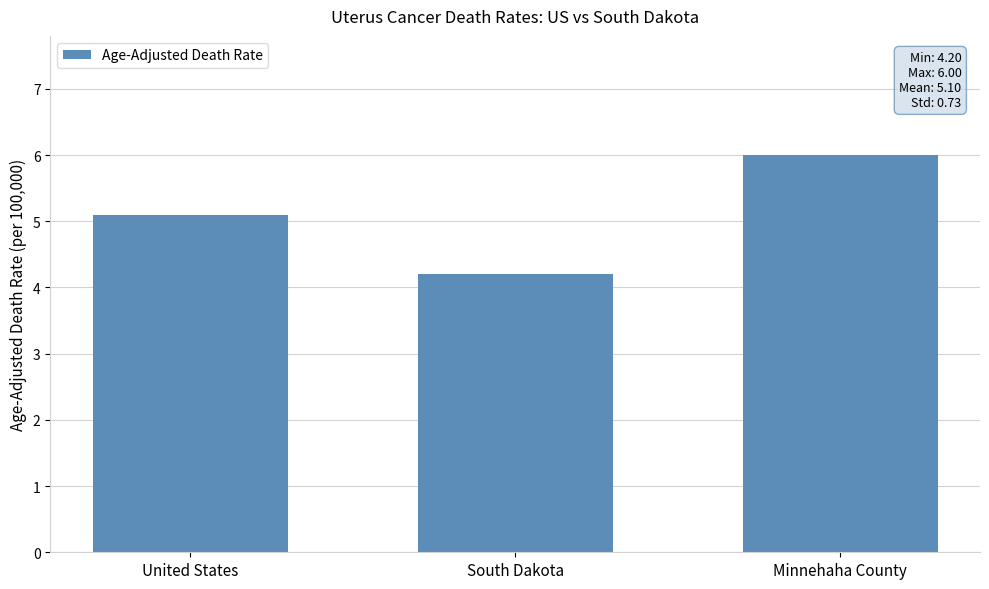

At which category does the chart reach its peak across all series?

Minnehaha County